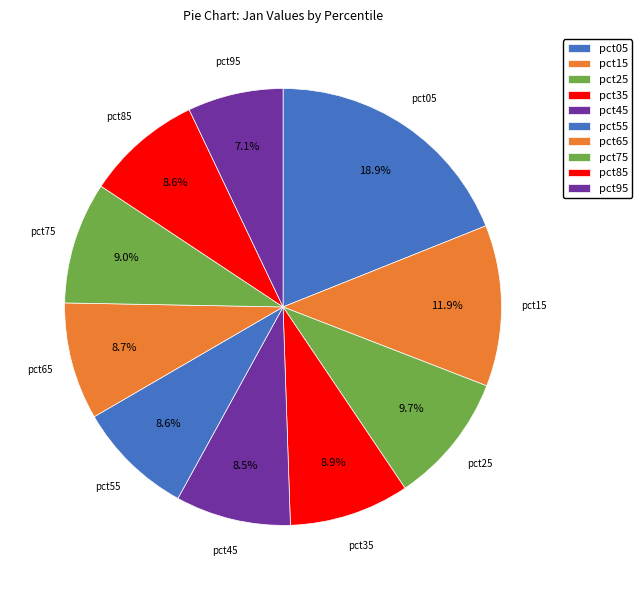

Rank the categories by value from highest to lowest.

pct05, pct15, pct25, pct75, pct35, pct65, pct55, pct85, pct45, pct95